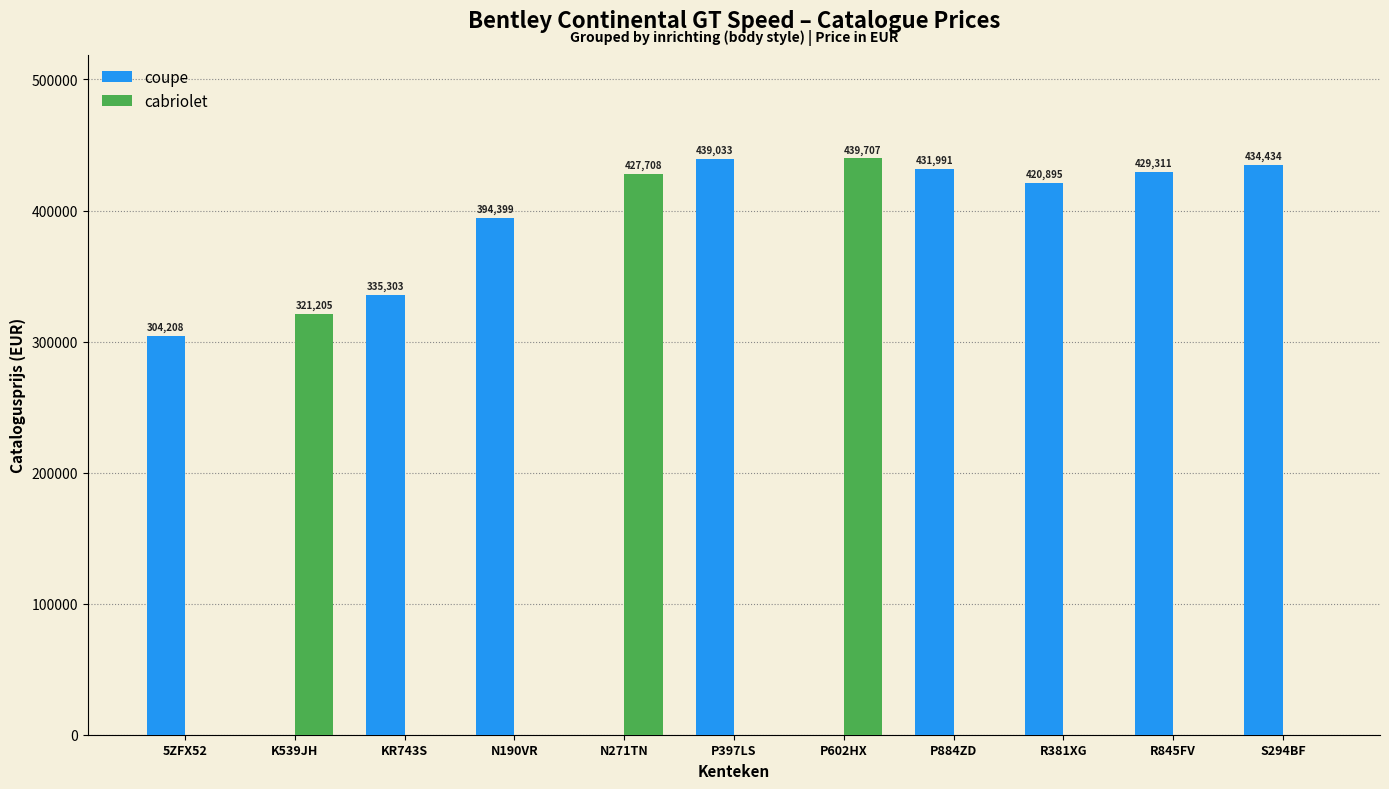

Read the cabriolet value at N271TN.

427708